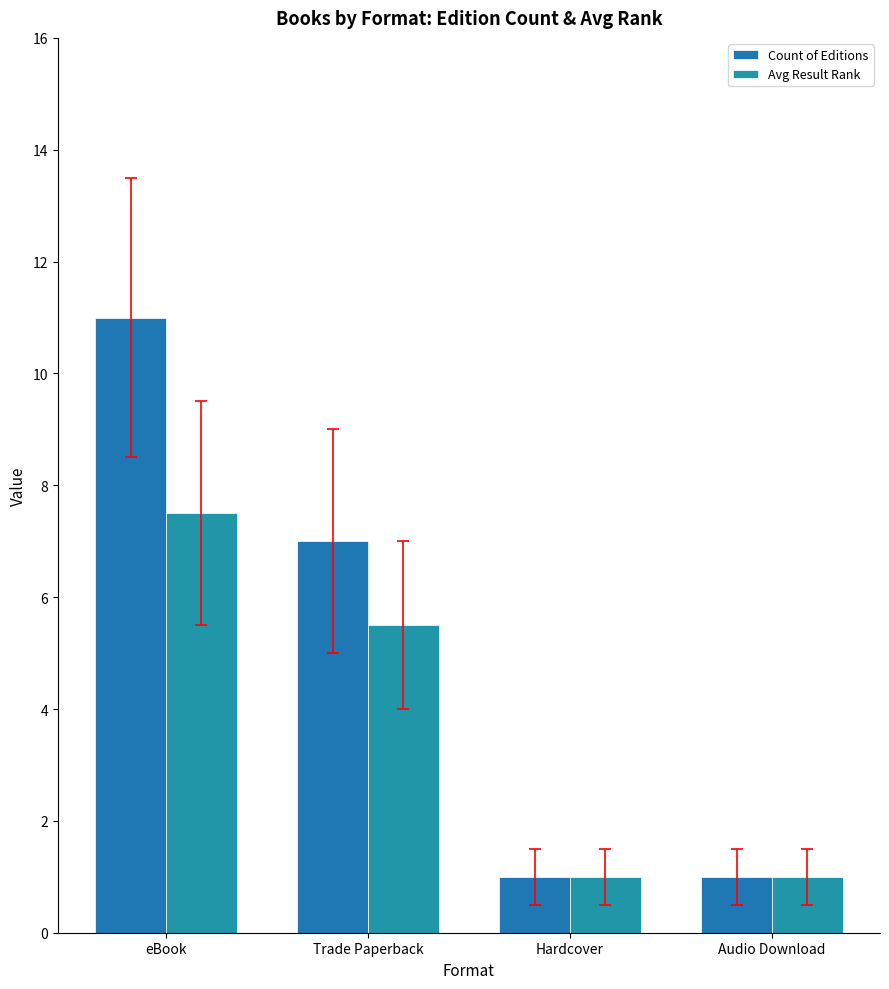

What is the label of the 1st bar from the right?

Audio Download